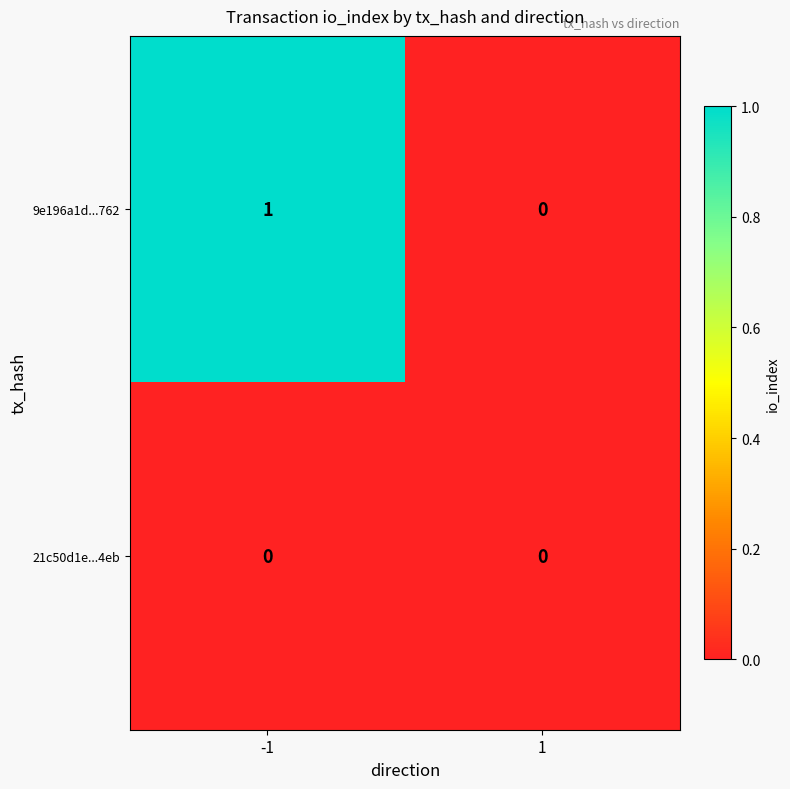

At which category is the sum across all series the highest?

-1